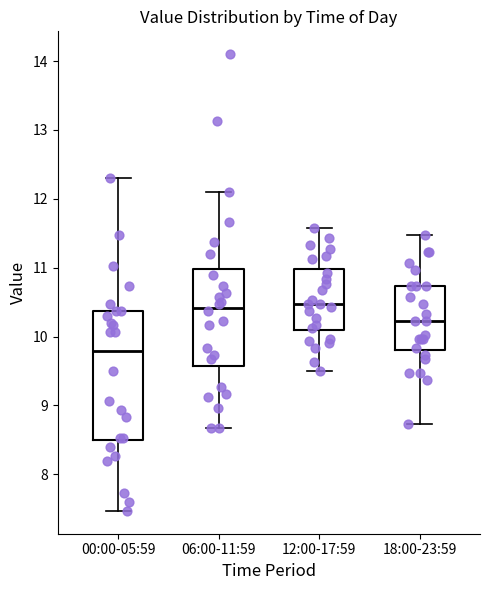

Which box is the tallest, from its lower edge to its upper edge?

00:00-05:59